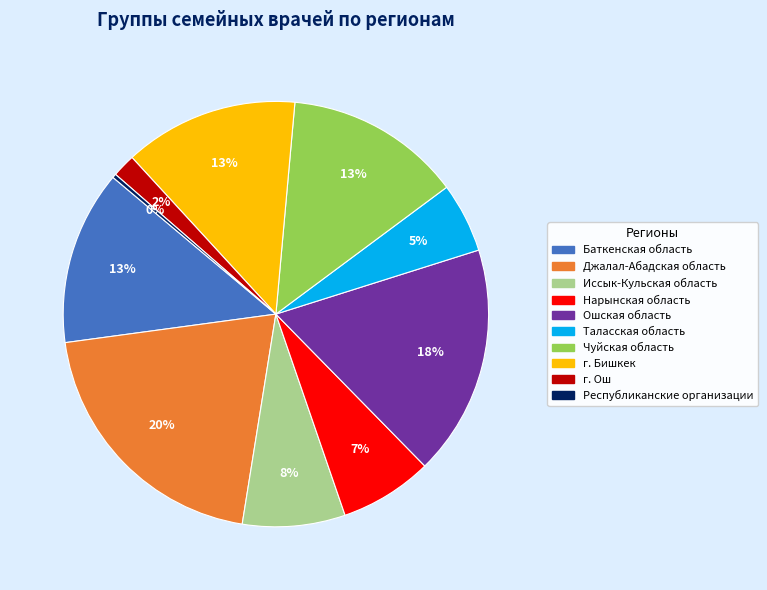

Which category has the smallest portion of the pie?

Республиканские организации